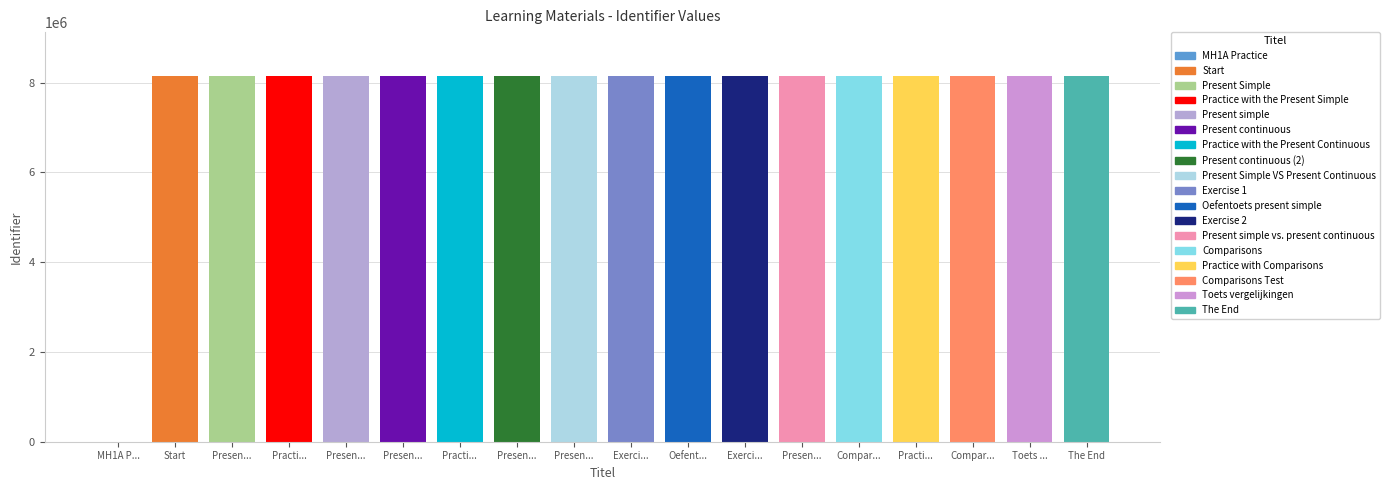

Reading left to right, extract all data points from this chart.

0	8147540	8147647	8147776	8147773	8147648	8147779	8147774	8147829	8147830	8147832	8147834	8147831	8147649	8147741	8147689	8147690	8147656